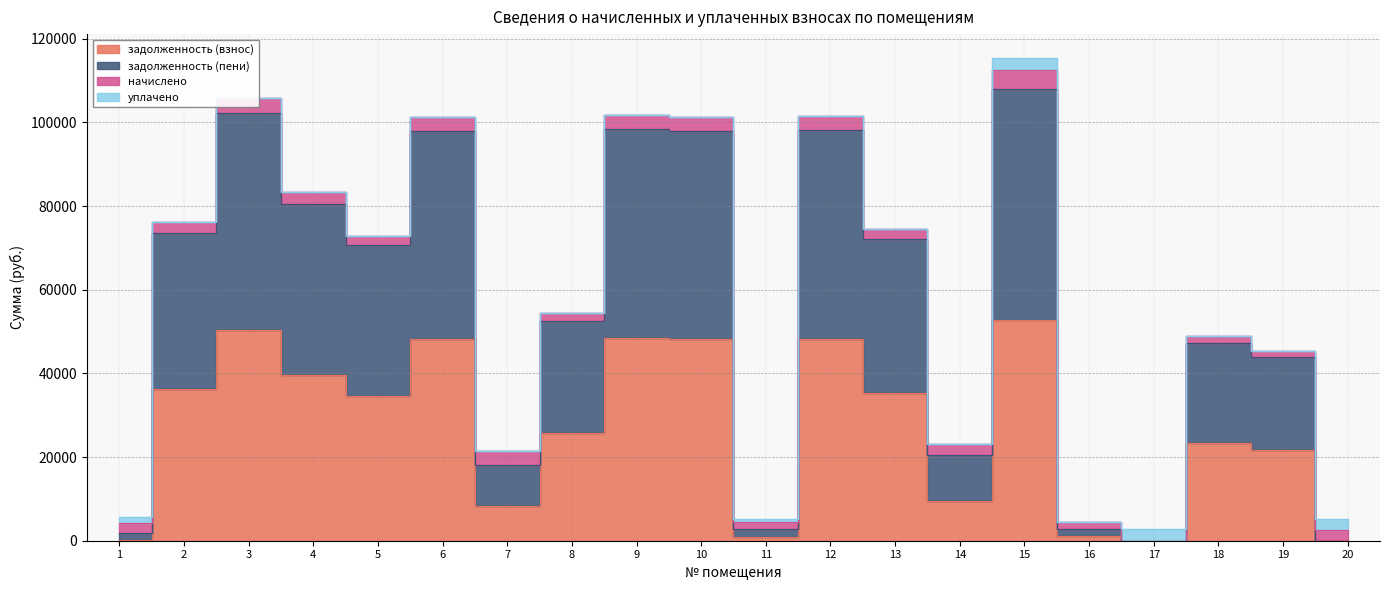

Which series has the largest total across all categories?

задолженность (пени)